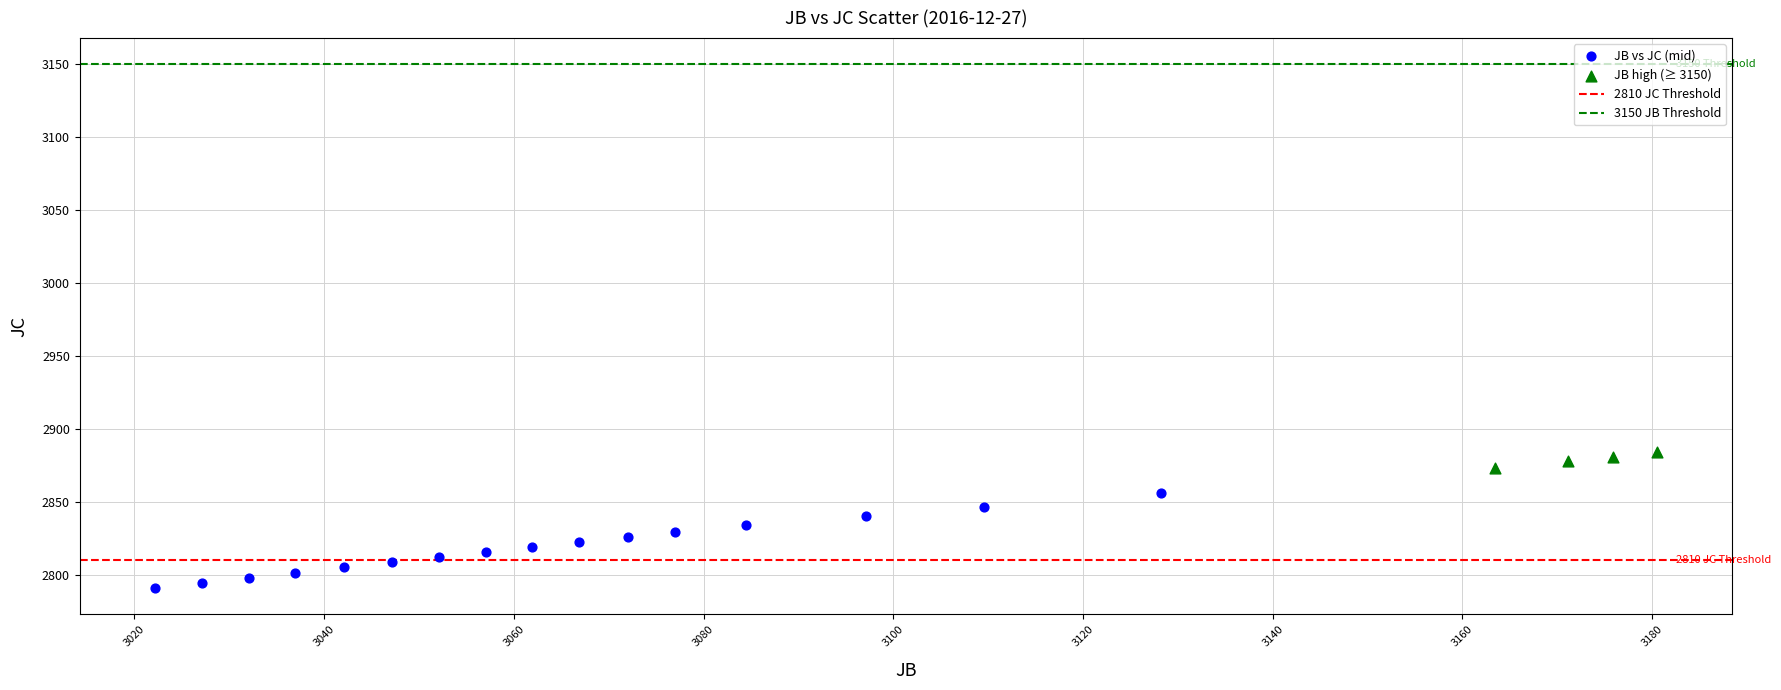

Which series reaches the maximum Y coordinate?

JB high (≥ 3150)